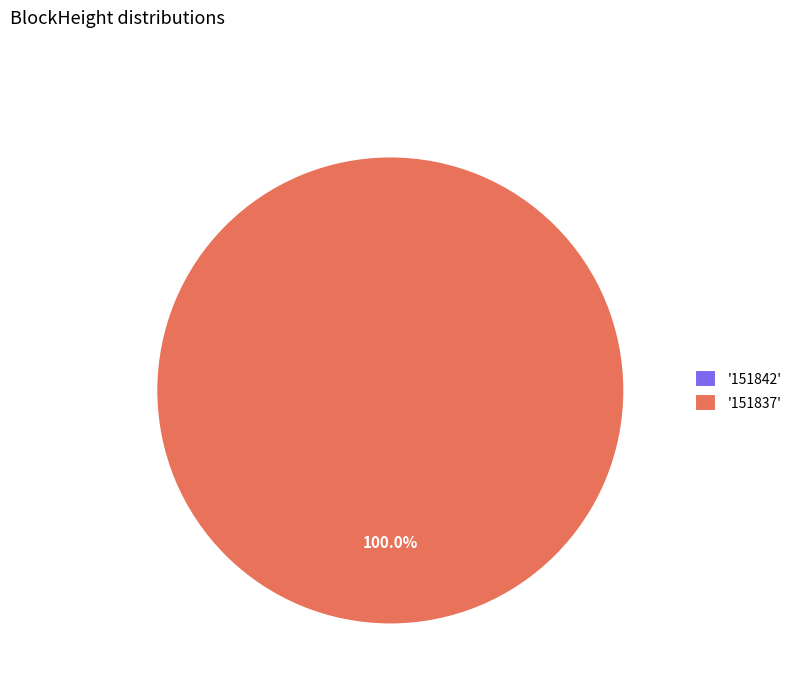

To the nearest percent, what is the combined percentage of 151837 and 151842?

100%